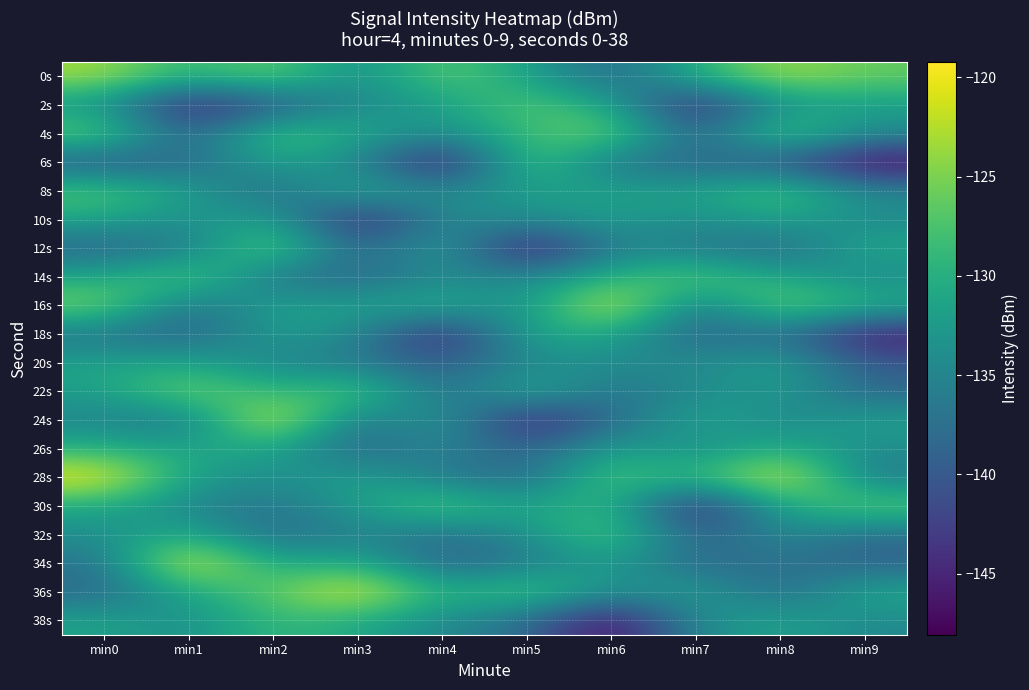

Rank the series by their maximum value, from highest to lowest.

16s, 24s, 28s, 34s, 36s, 0s, 4s, 12s, 22s, 6s, 32s, 14s, 30s, 2s, 8s, 38s, 26s, 18s, 10s, 20s